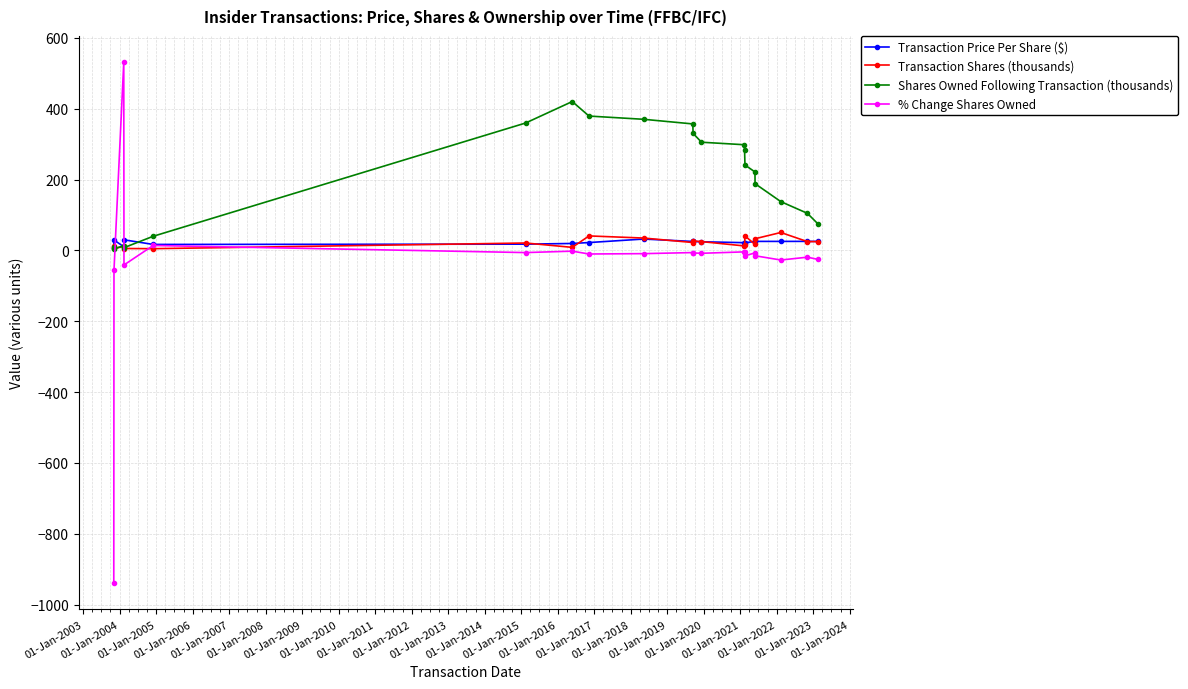

Does the chart display data point markers on the line(s)?

Yes